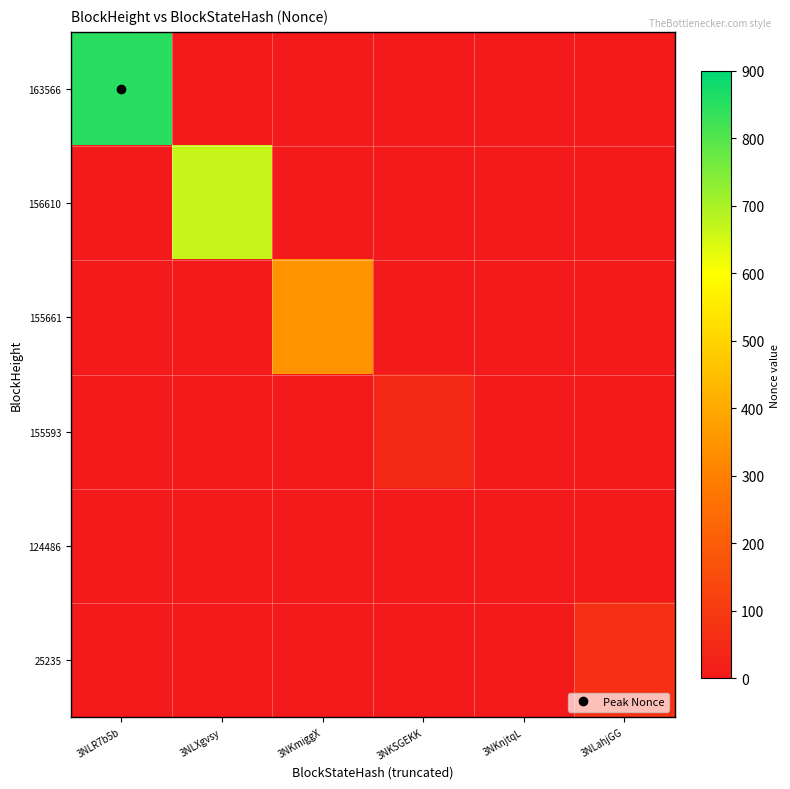

At which category does the chart reach its minimum across all series?

3NLXgvsy